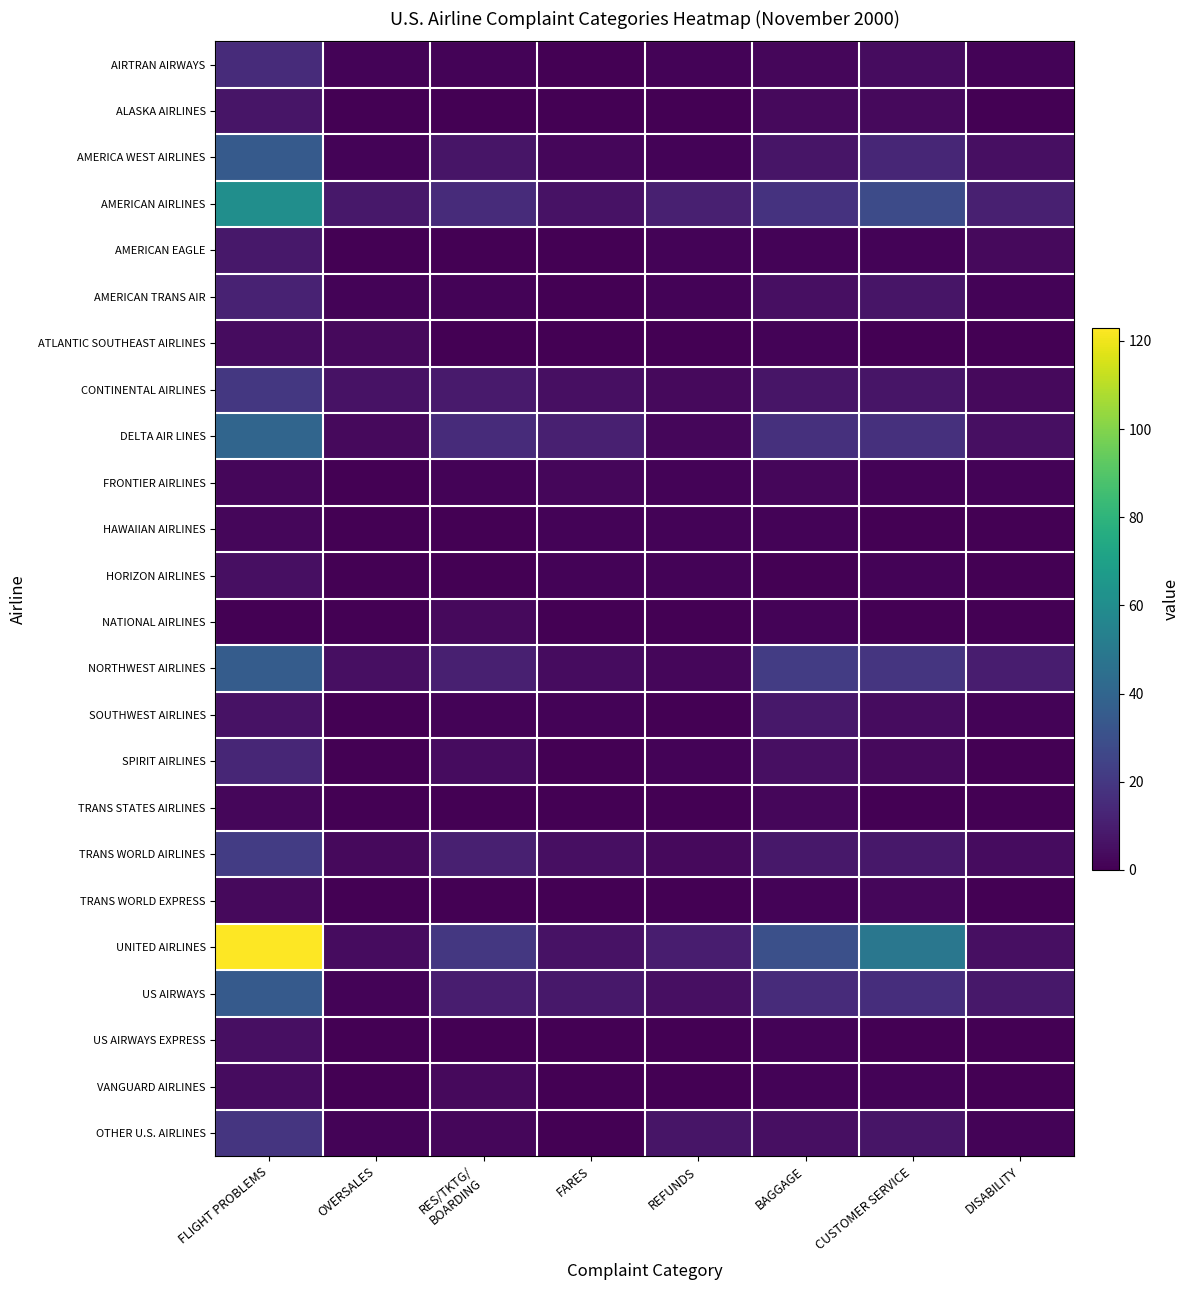

Which label corresponds to the largest value in the chart?

FLIGHT PROBLEMS